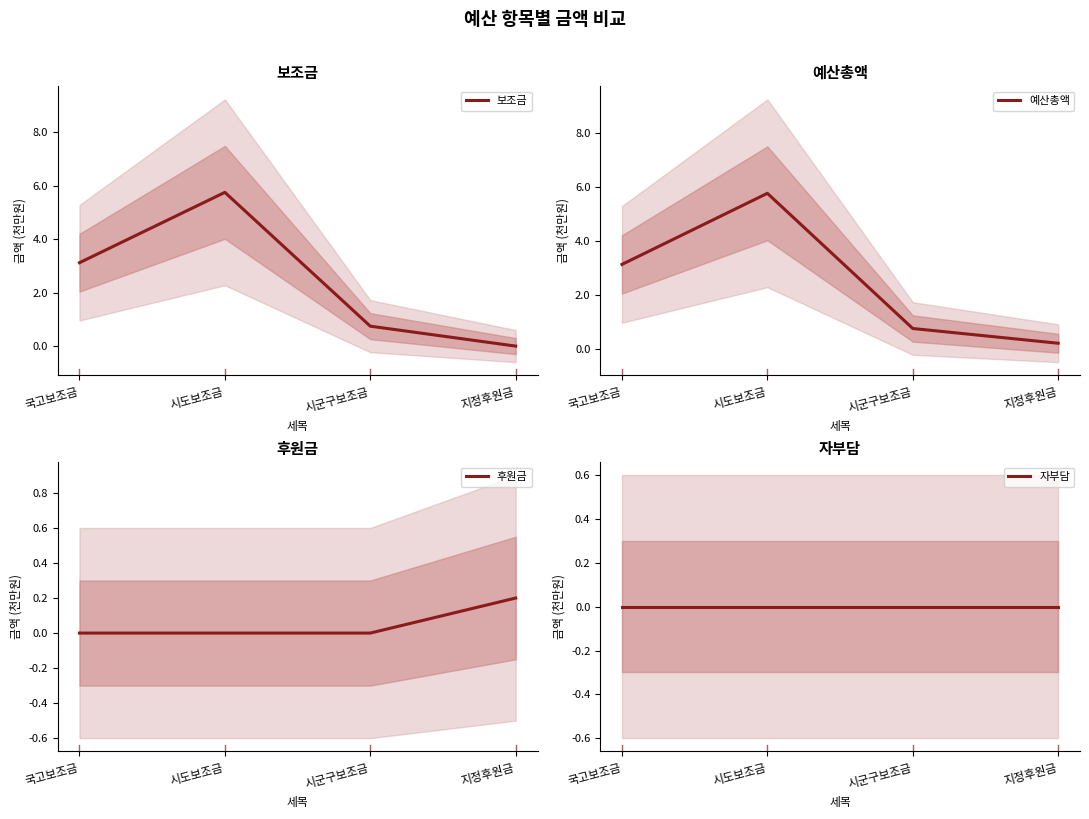

The value of 보조금 at 시도보조금 is 5.8. True or false?

True